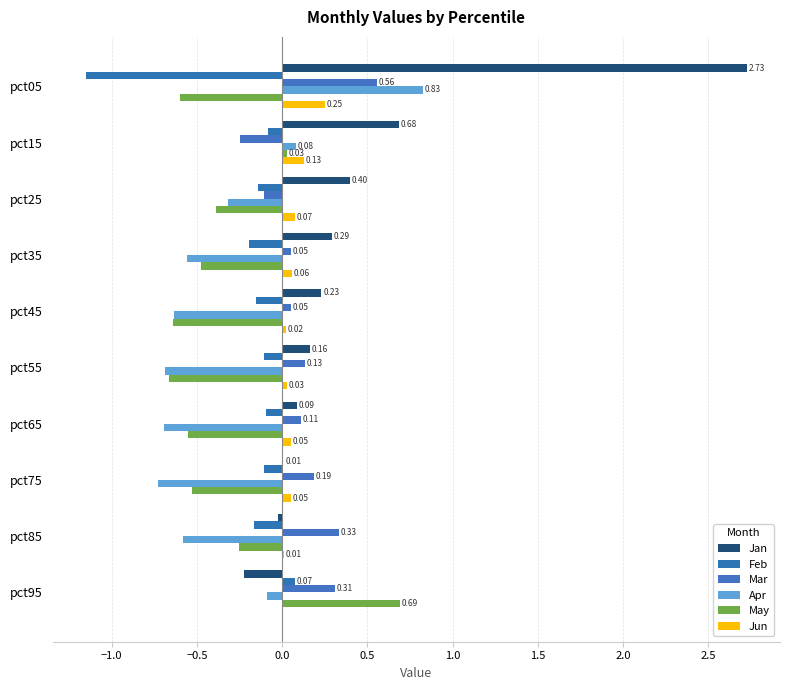

Count the number of data series in this chart.

6